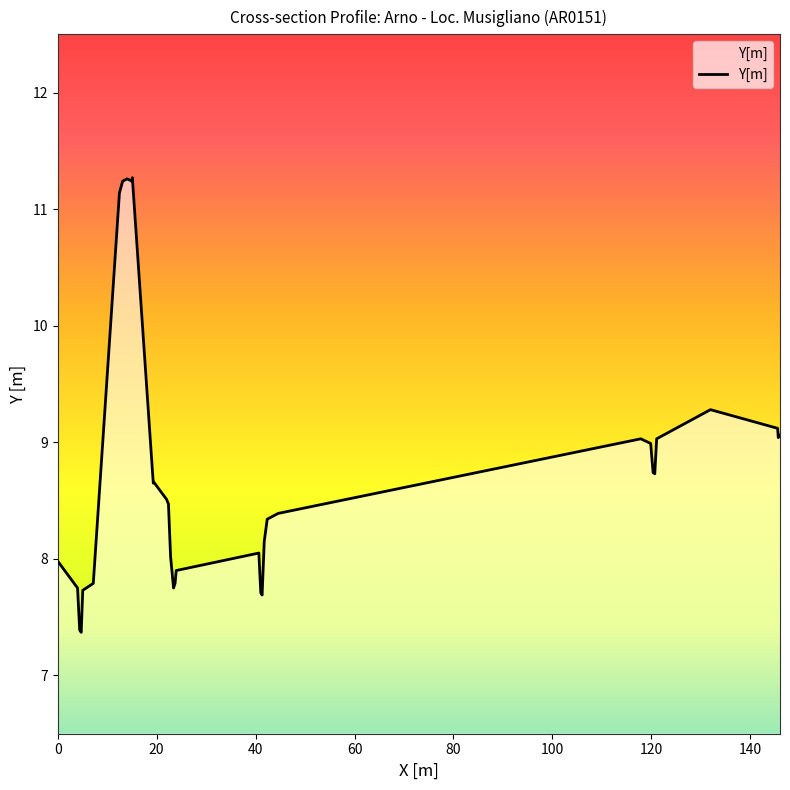

Is this an area chart (filled region under the line)?

No